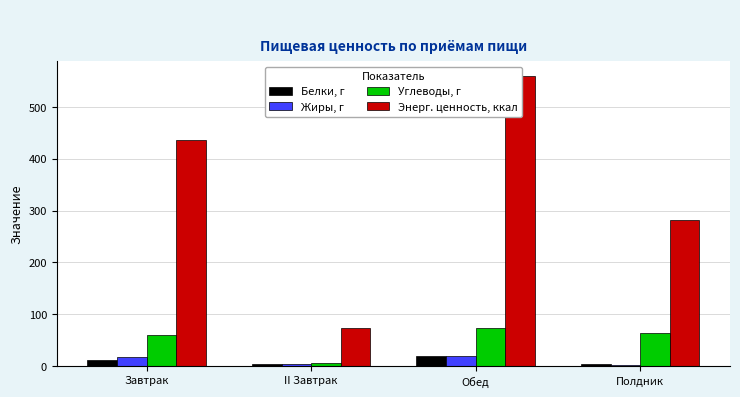

How many bars are there in total?

16